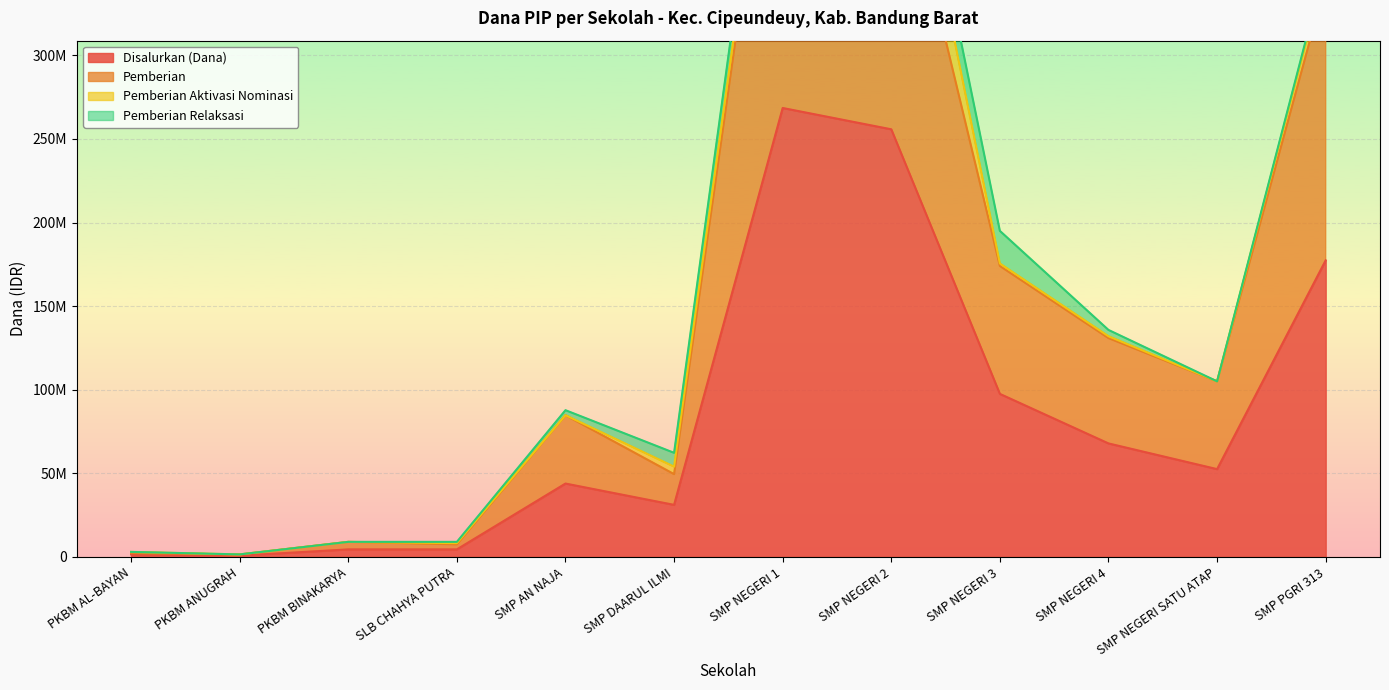

What is the difference between the second highest and minimum values in the Disalurkan (Dana) series?

255000000